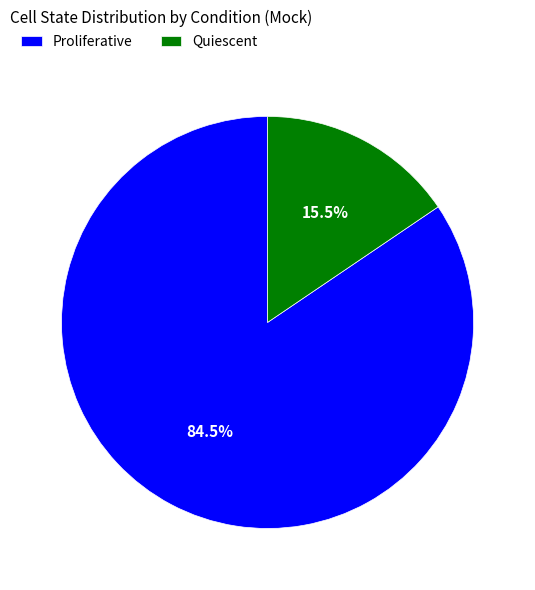

Between Proliferative and Quiescent, which is larger?

Proliferative